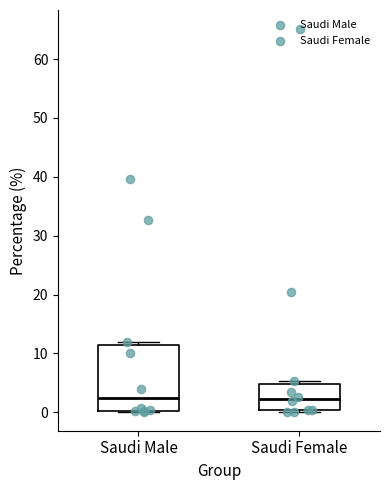

Comparing the boxes themselves (not the whiskers), which one is the tallest?

Saudi Male